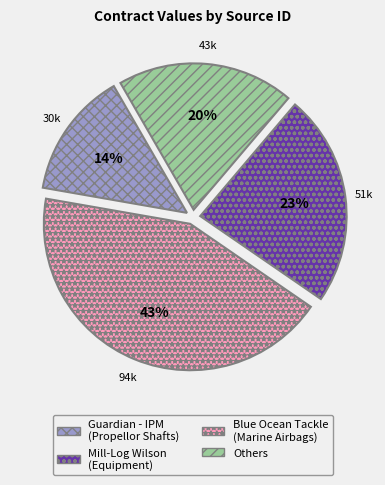

Does any single category account for the majority?

No